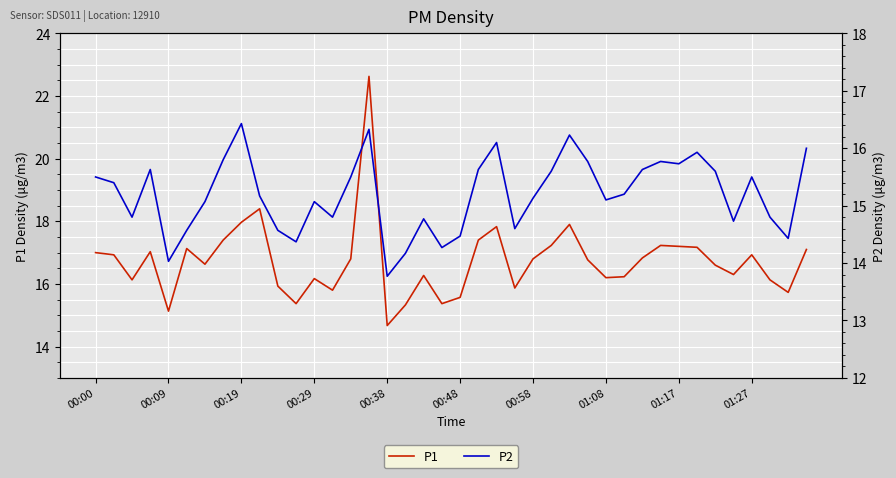

What are all the series names shown in the legend?

P1, P2